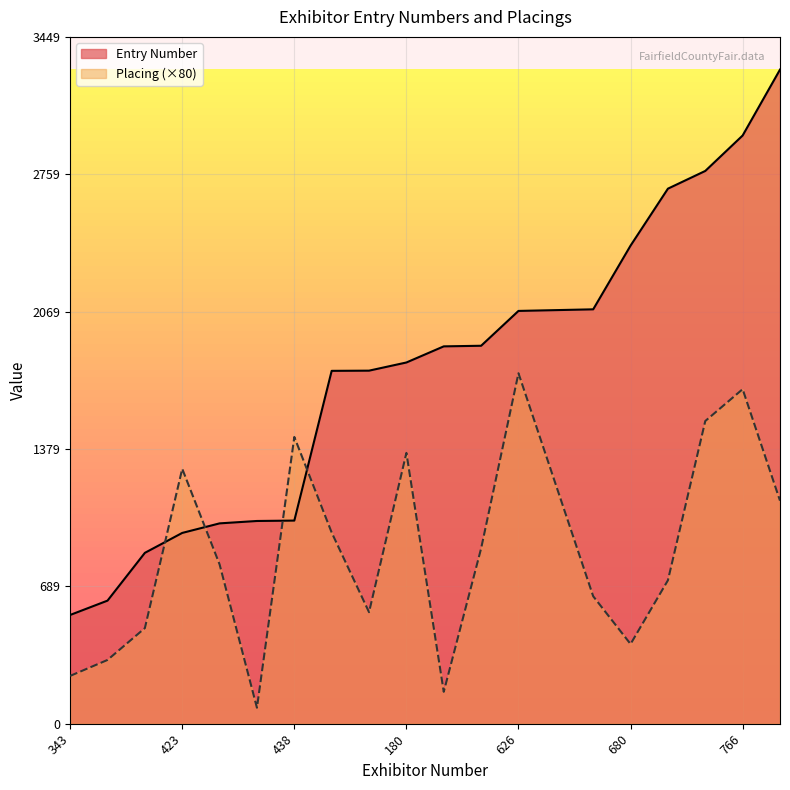

How many lines are shown in the chart?

2